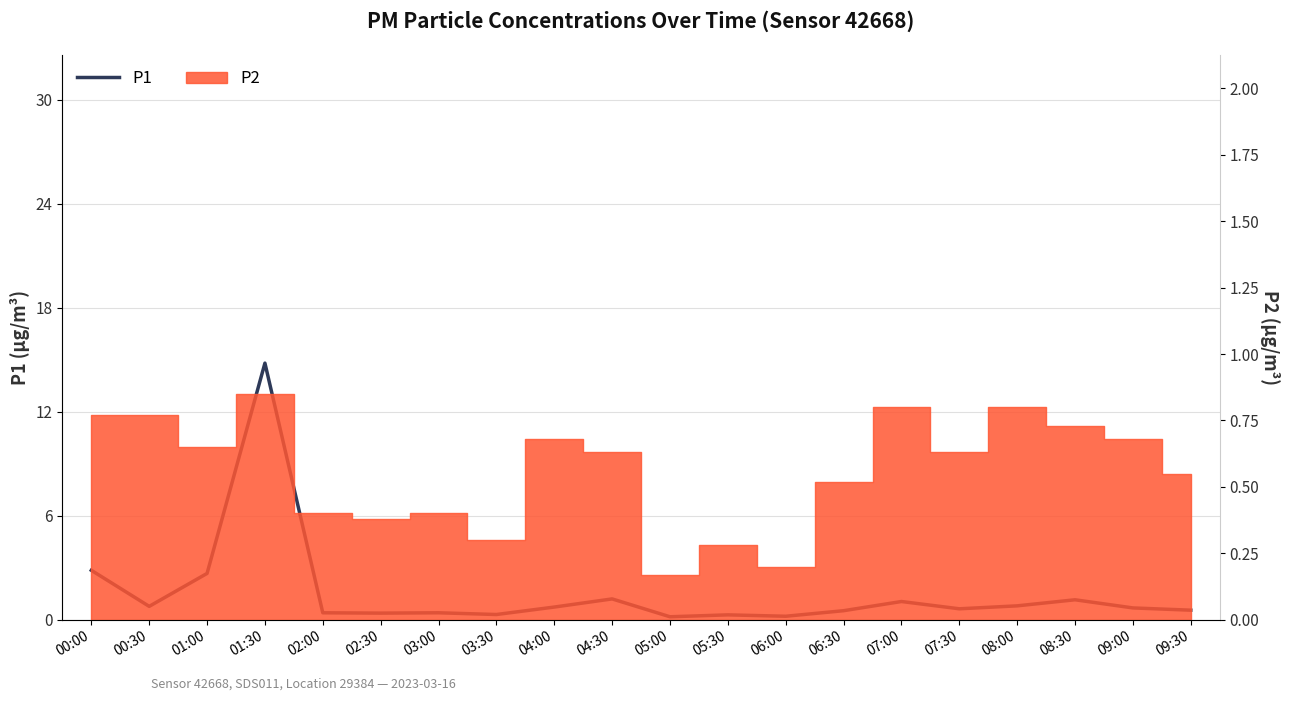

What is the difference between the maximum and minimum values?

14.6